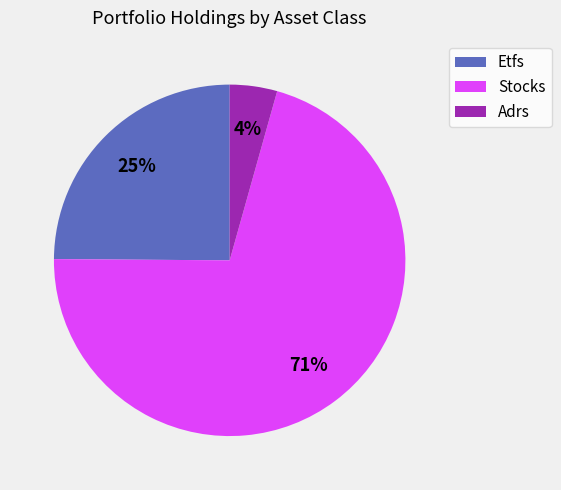

Which category accounts for the majority?

Stocks